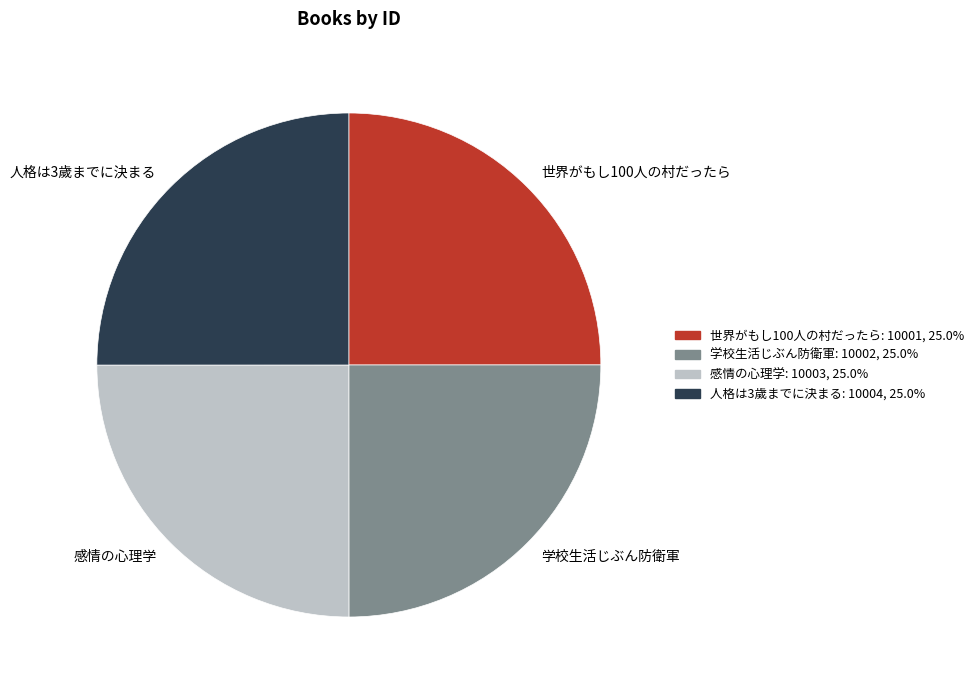

The 世界がもし100人の村だったら slice represents 12% of the pie. True or false?

False